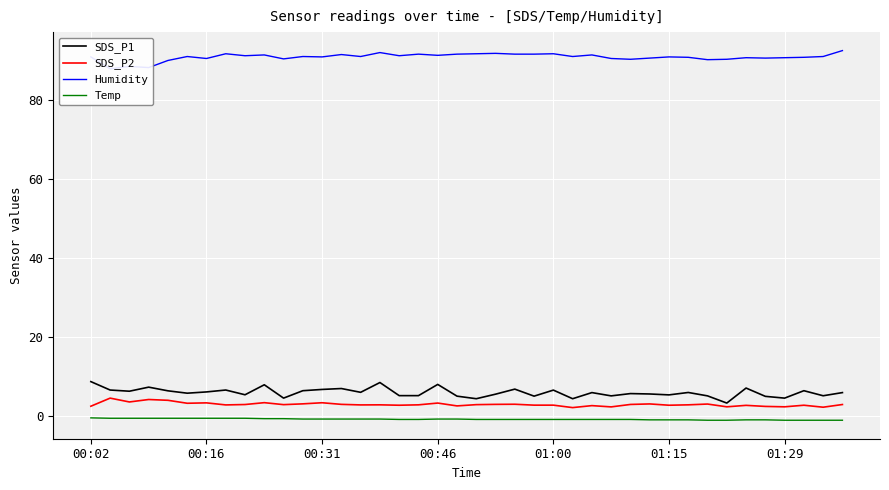

What is the maximum value for SDS_P2?

4.5